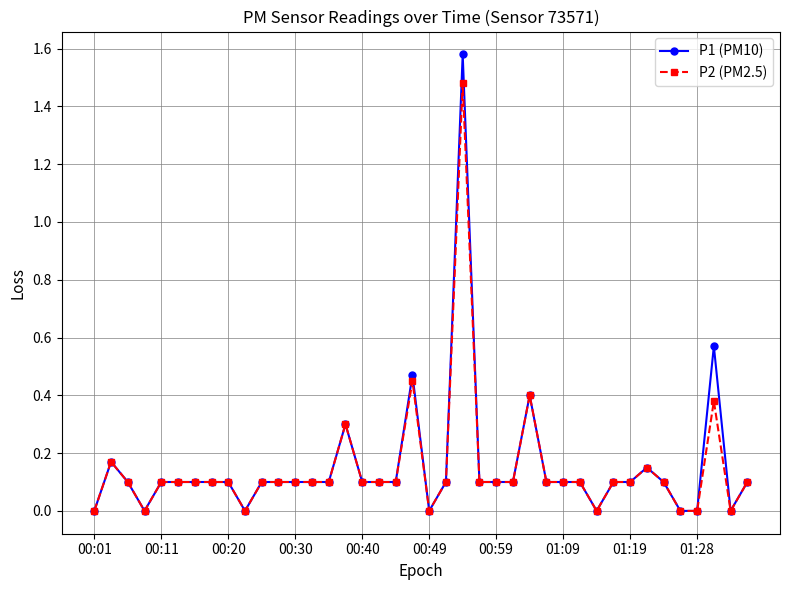

Which series has the widest spread of values?

P1 (PM10)